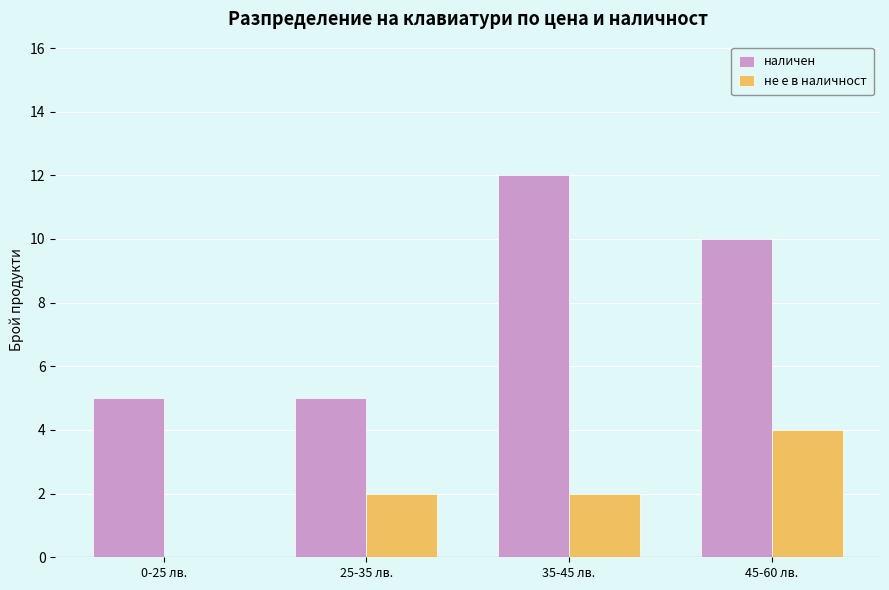

Are the bars horizontal?

No